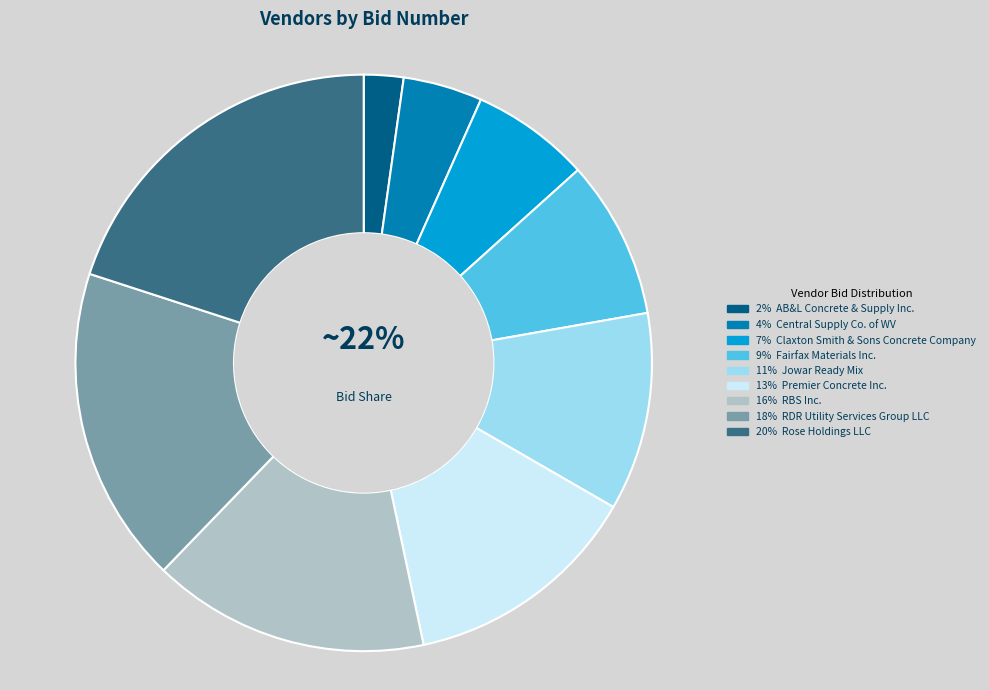

What is the smallest slice in the pie chart?

AB&L Concrete & Supply Inc.